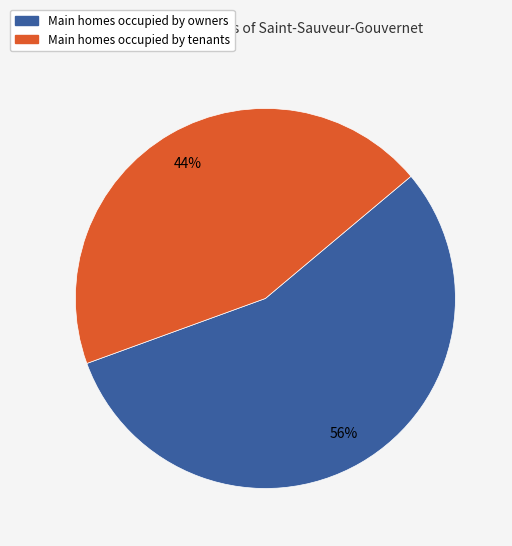

Count the number of slices in the pie.

2